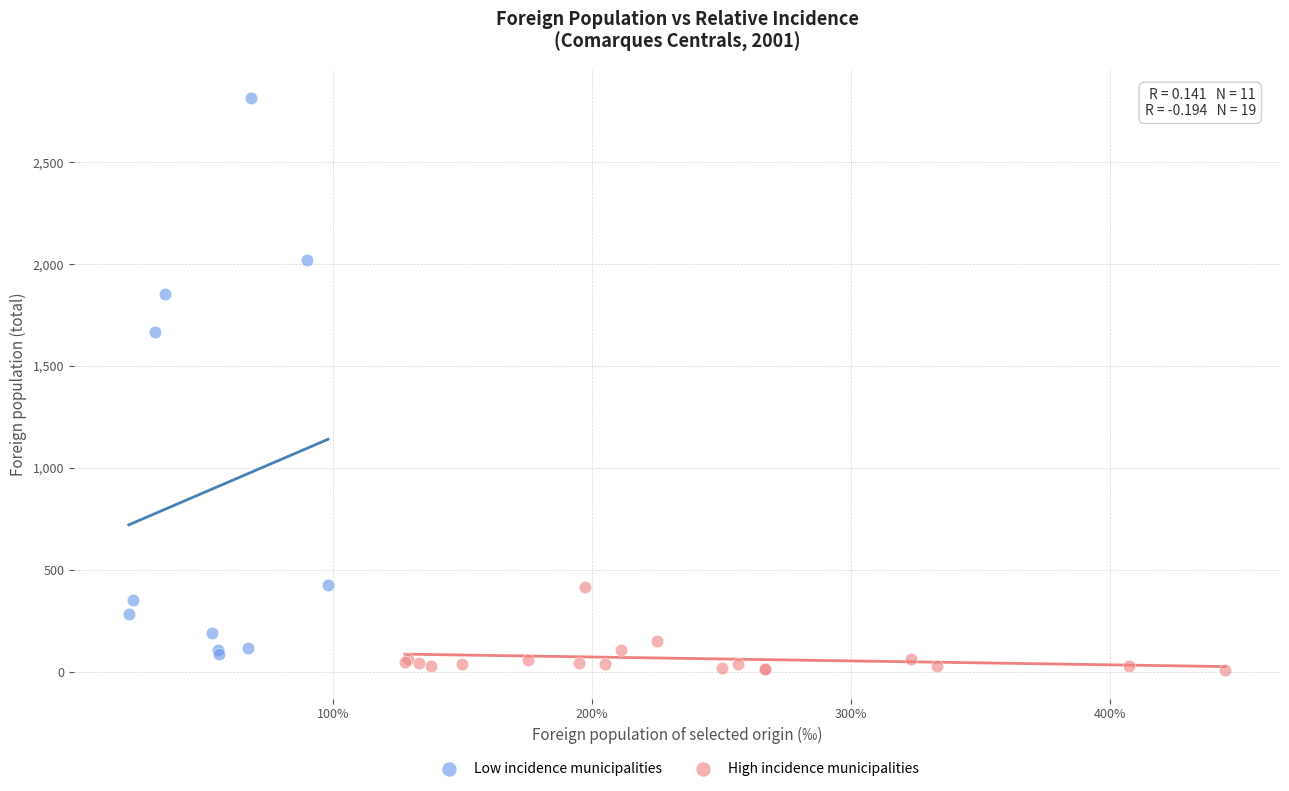

Which series reaches the minimum Y coordinate?

High incidence municipalities